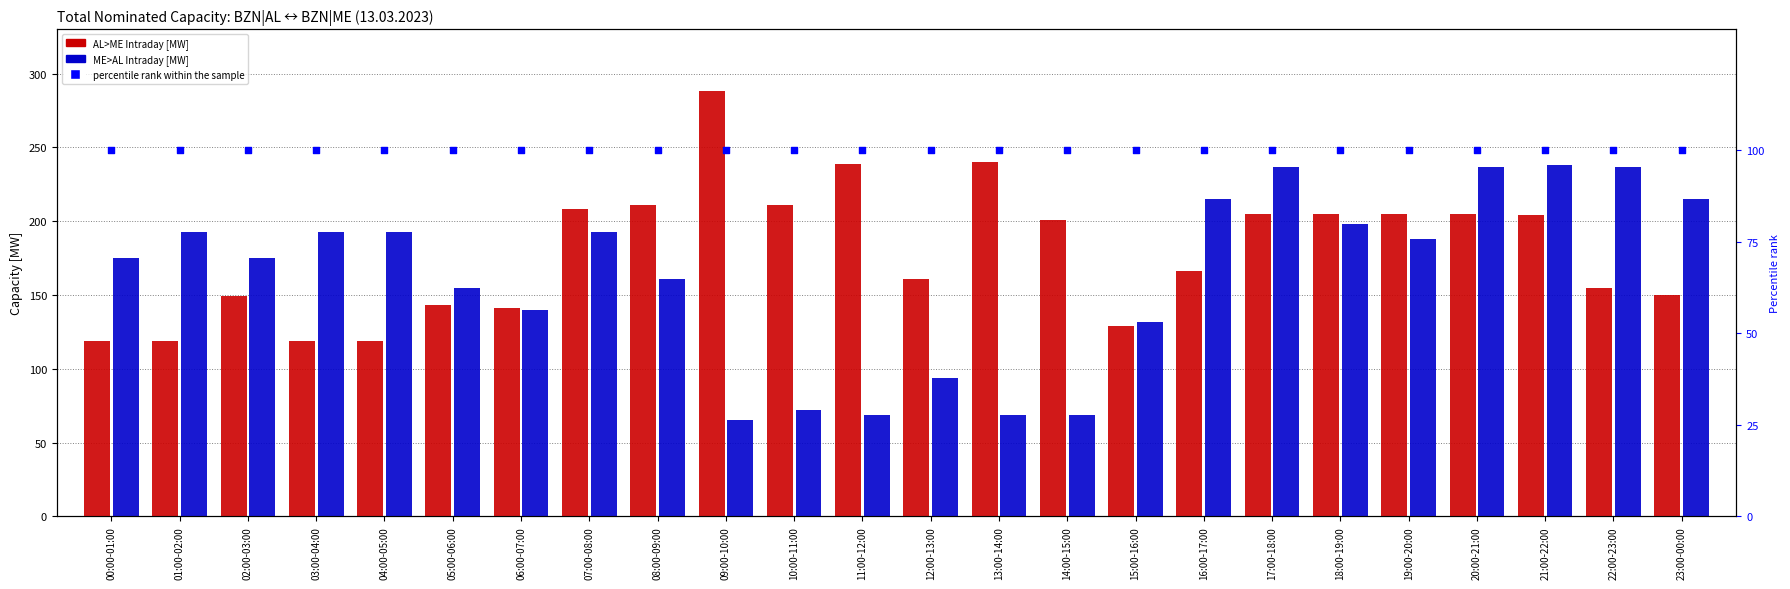

Which series reaches the minimum Y coordinate?

Intraday ME>AL [MW]